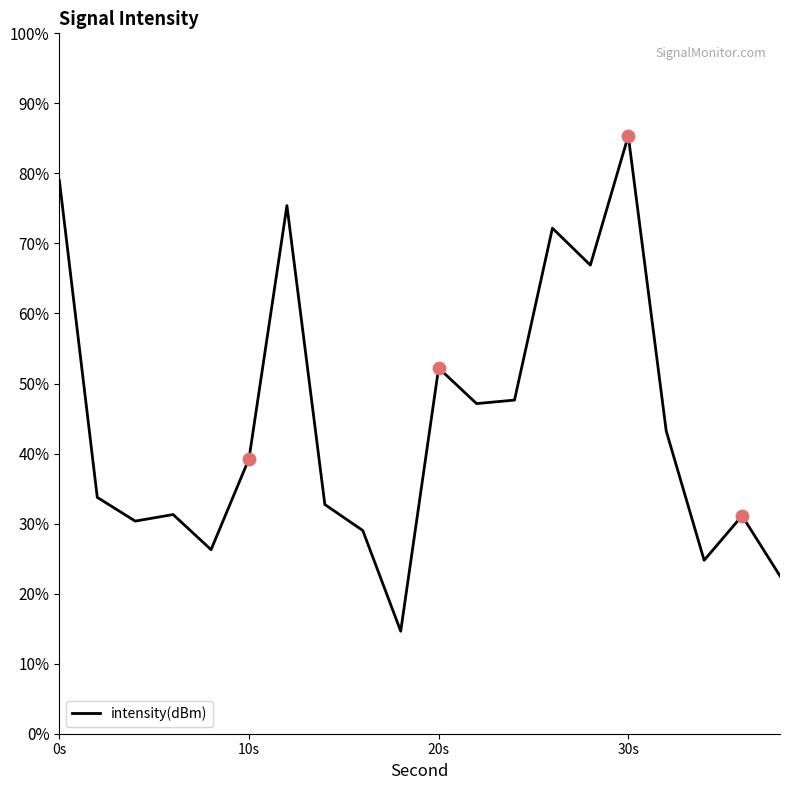

What is the smallest value displayed?

14.6